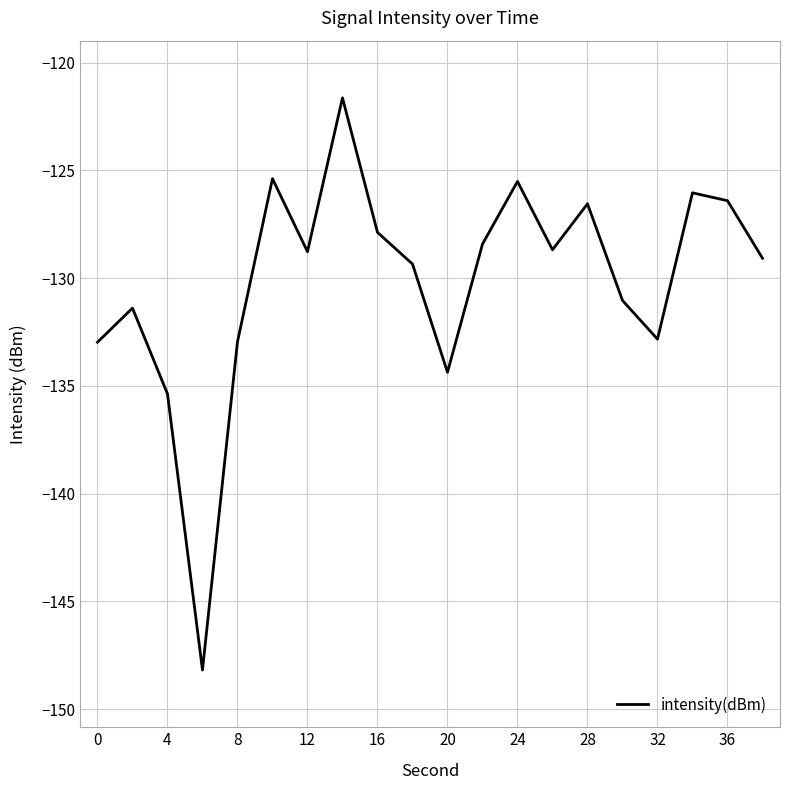

What is the difference between the maximum and minimum values?

26.6